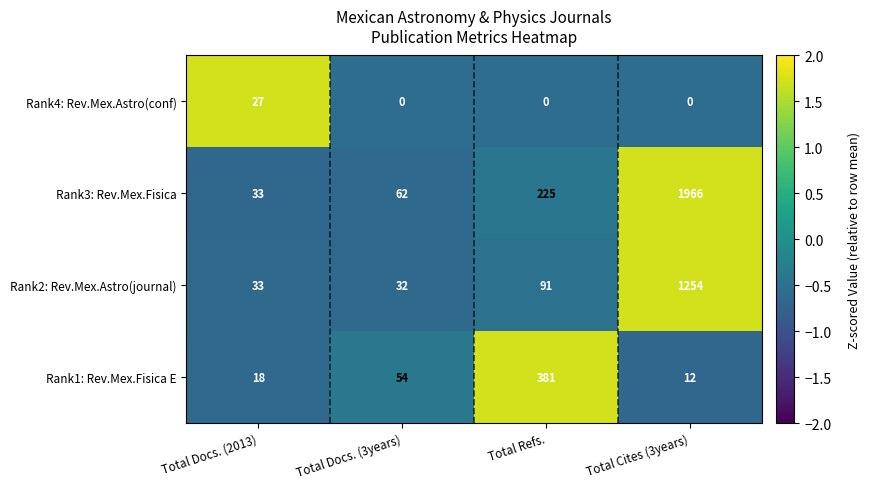

Rank the series at Total Cites (3years) from lowest to highest value.

Rank4: Rev.Mex.Astro(conf), Rank1: Rev.Mex.Fisica E, Rank2: Rev.Mex.Astro(journal), Rank3: Rev.Mex.Fisica